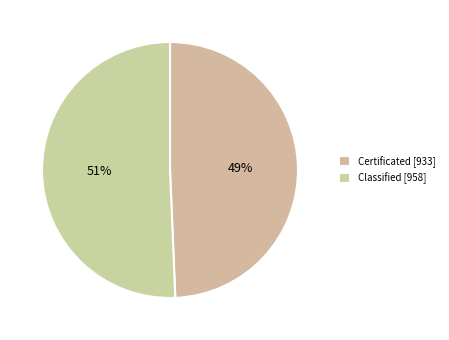

Do Certificated and Classified together represent more than half of the pie?

Yes